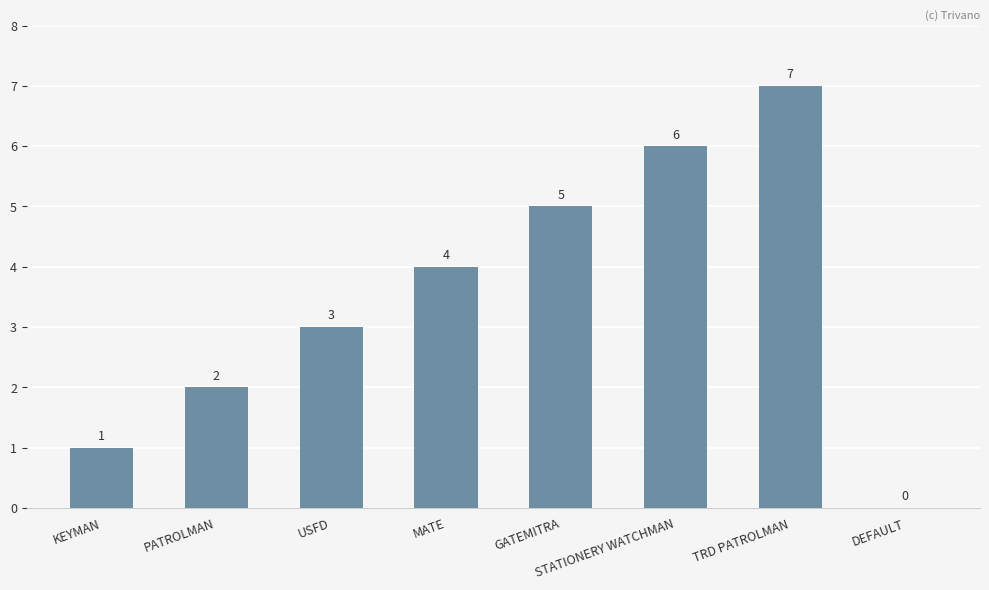

How many values are between 2 and 6?

5